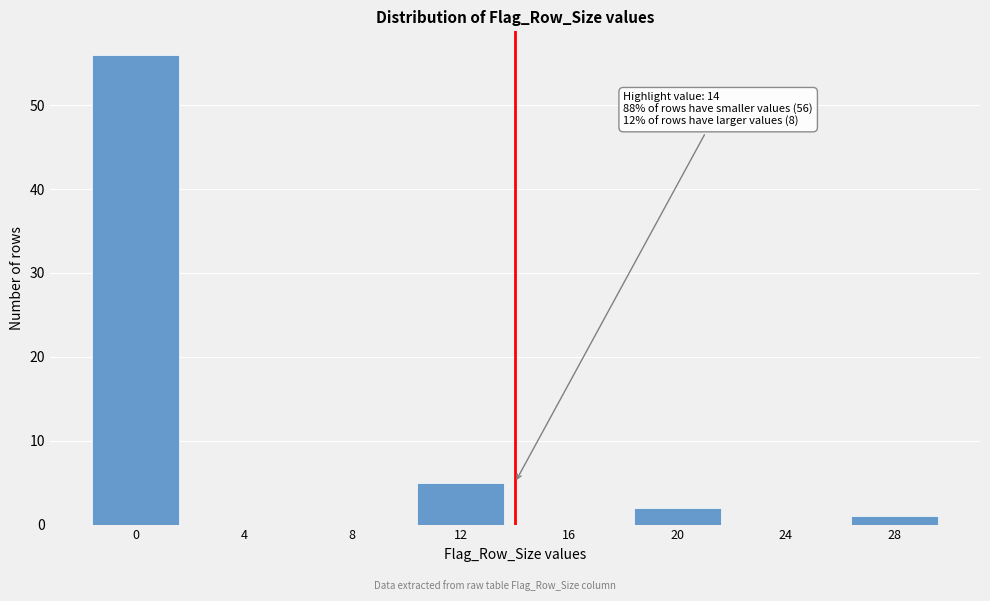

Reading left to right, list all the values displayed in this chart.

0=56	4=0	8=0	12=5	16=0	20=2	24=0	28=1